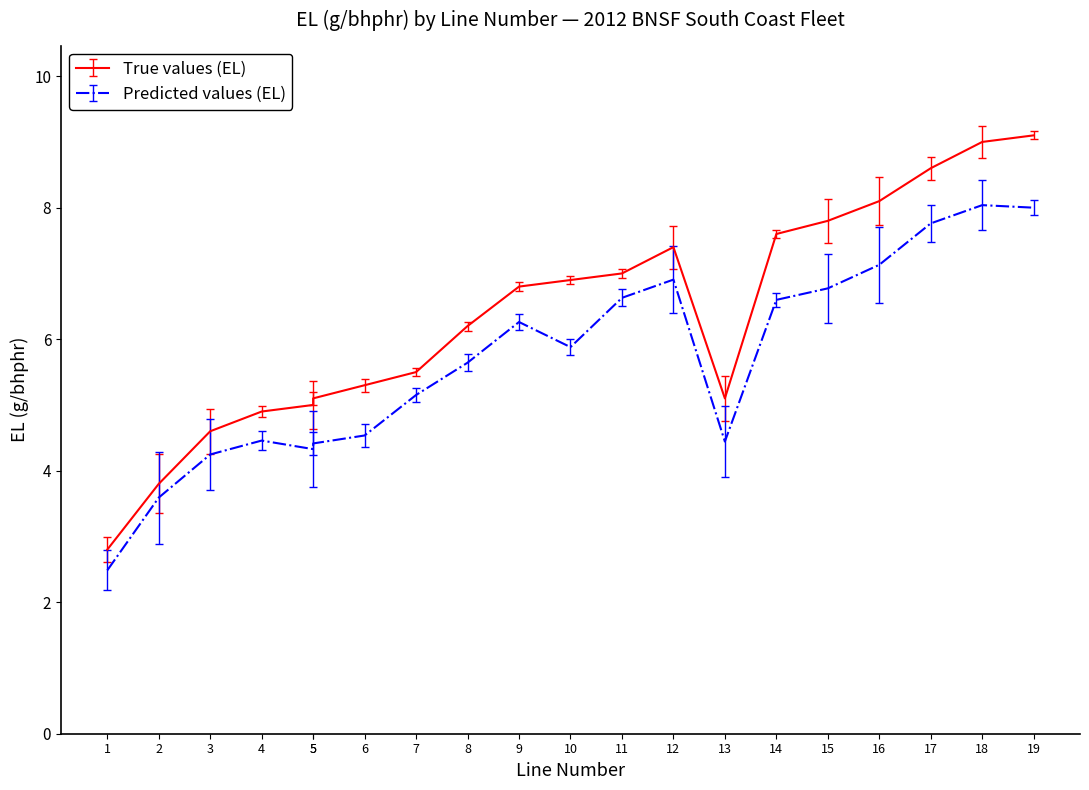

Is it true that EL (g/bhphr) equals 1.9 at 7?

False